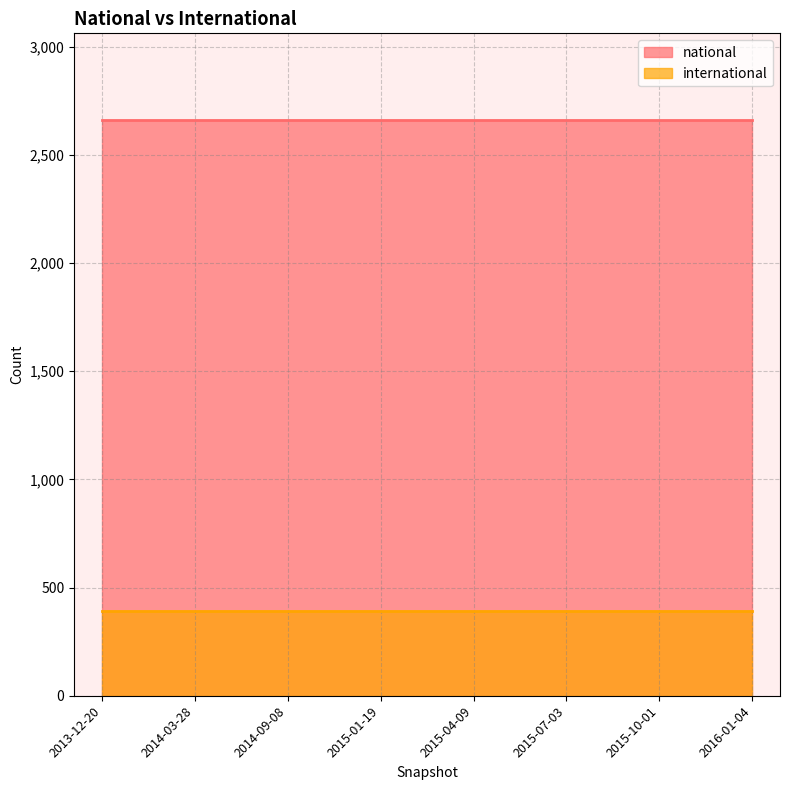

Reading left to right, transcribe all the data shown in this chart.

national: 2663	2663	2663	2663	2663	2663	2663	2663
international: 391	391	391	391	391	391	391	391